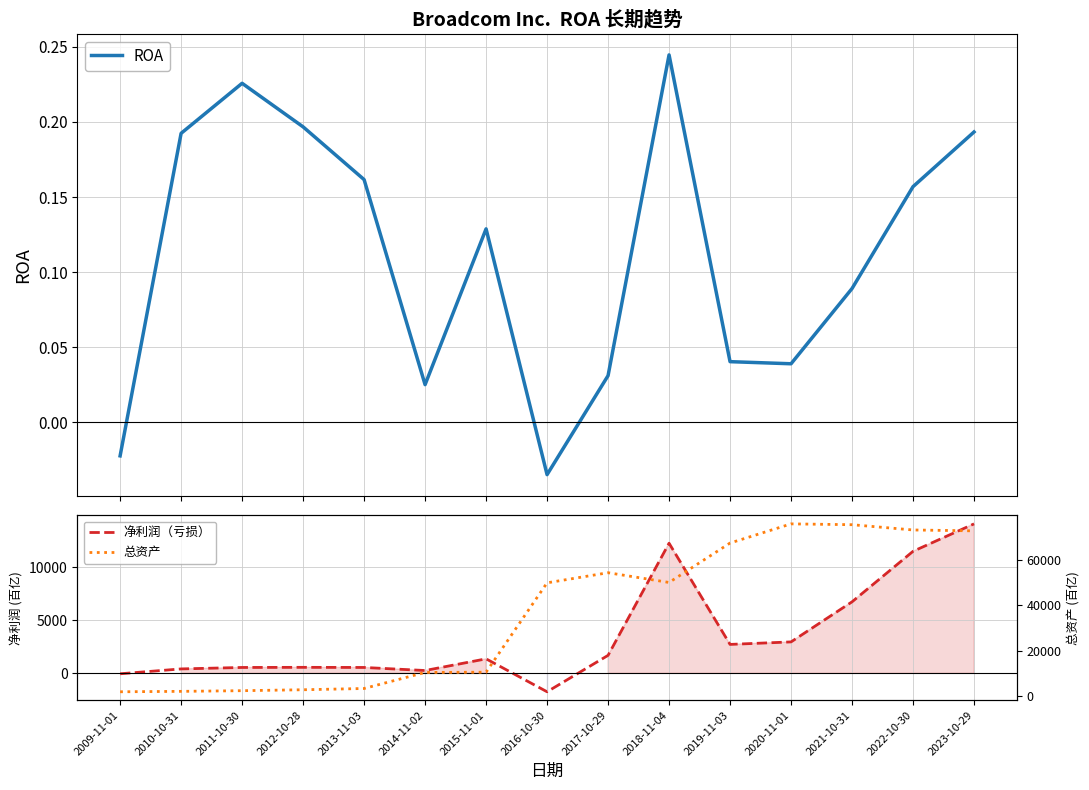

Is this an area chart (filled region under the line)?

No